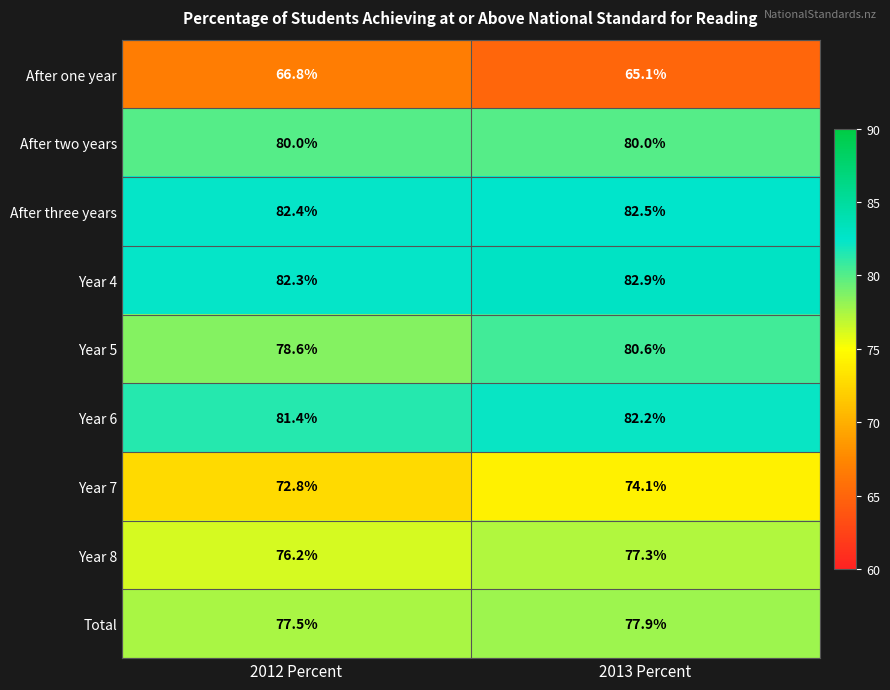

Which category has the lowest value across all series?

2013 Percent